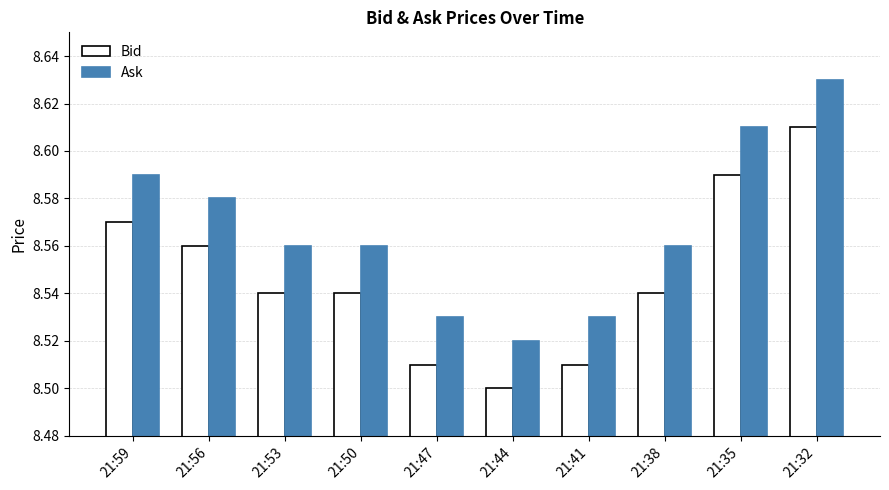

Count the number of categories in the chart.

10